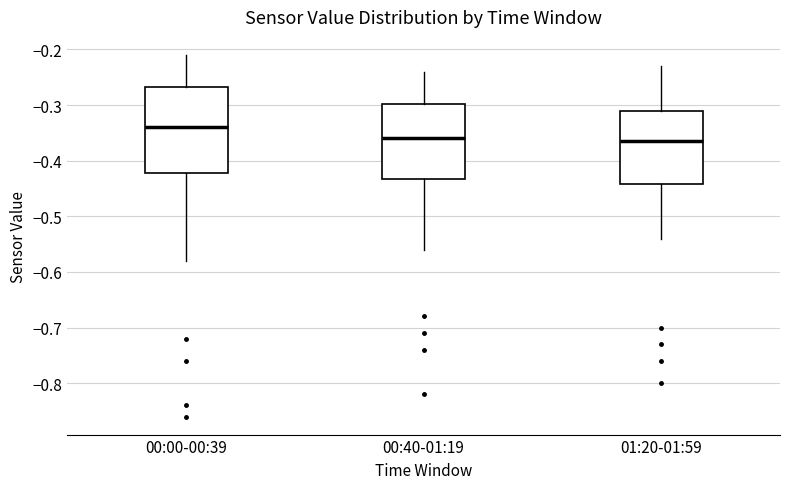

Where does the upper whisker of the box for 00:00-00:39 end on the y-axis? The values are not printed on the chart, so give them approximately, as read against the axis.

-0.21